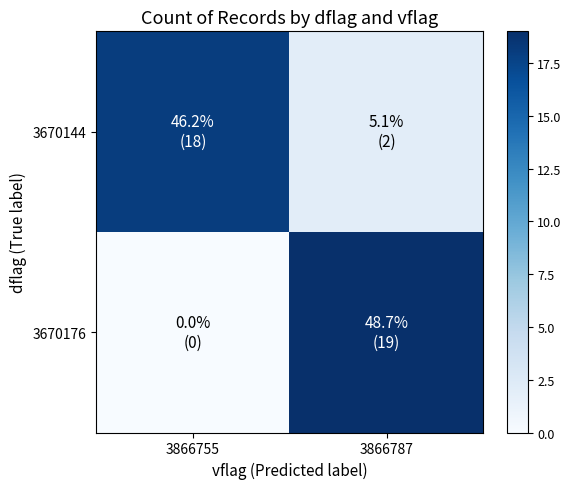

Which series has the widest spread of values?

3670176